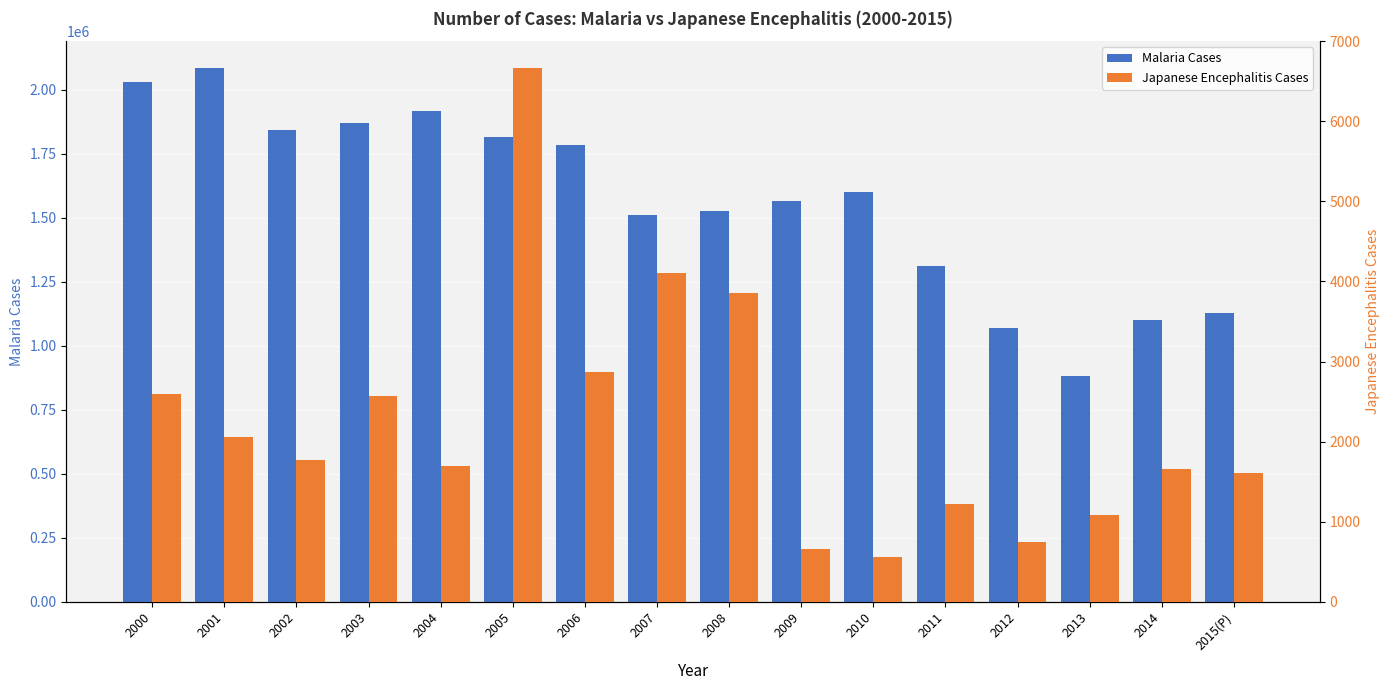

Where is Malaria Cases nearest to the value 1483607?

2007